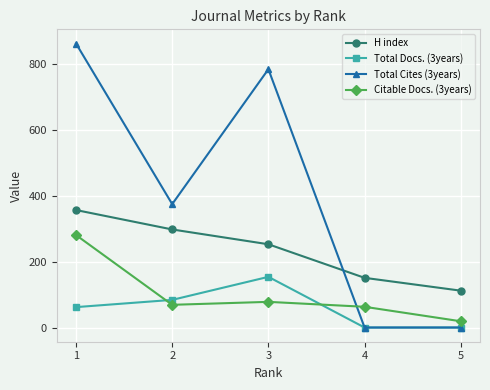

Rank the series by their maximum value, from highest to lowest.

Total Cites (3years), H index, Citable Docs. (3years), Total Docs. (3years)